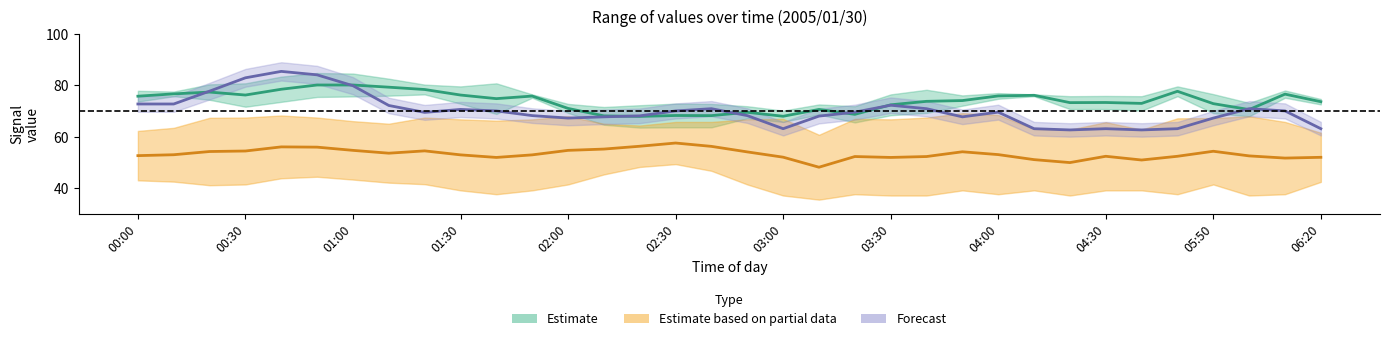

Where is 4.558 nearest to the value 76?

03:50